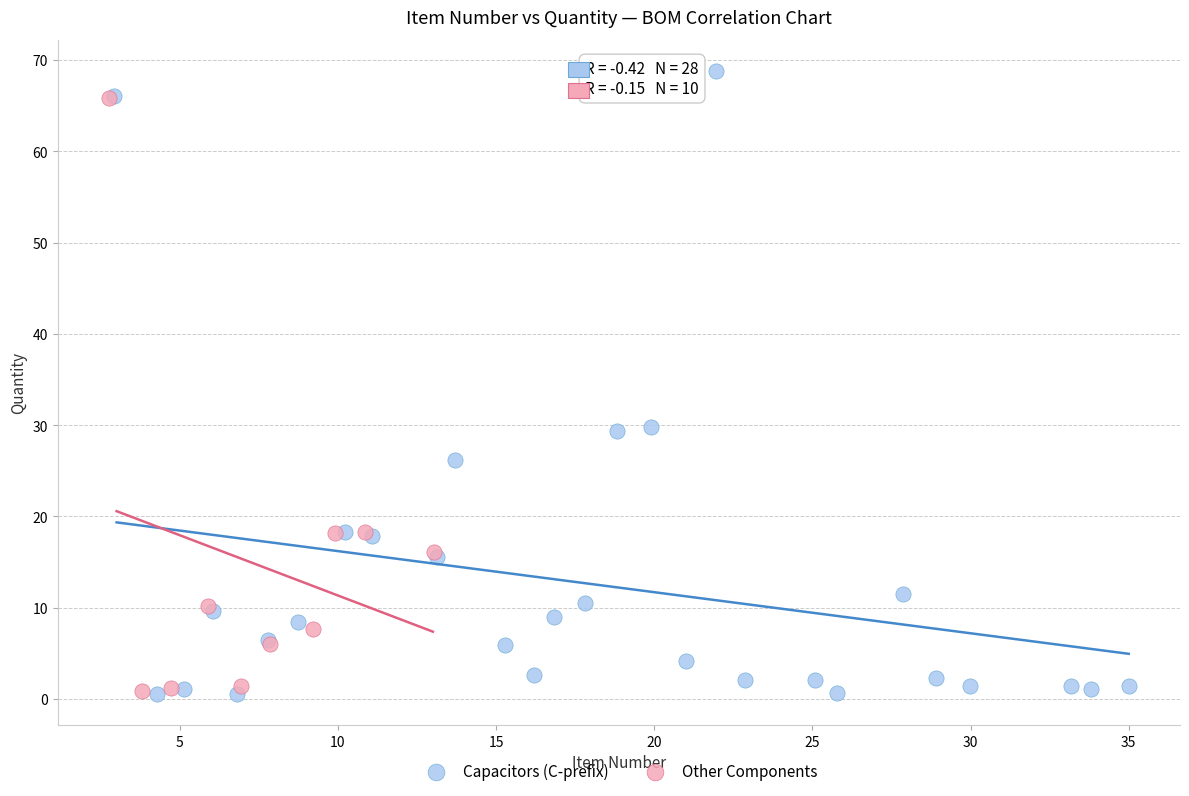

Which series has the largest Y range (max minus min)?

Capacitors (C-prefix)